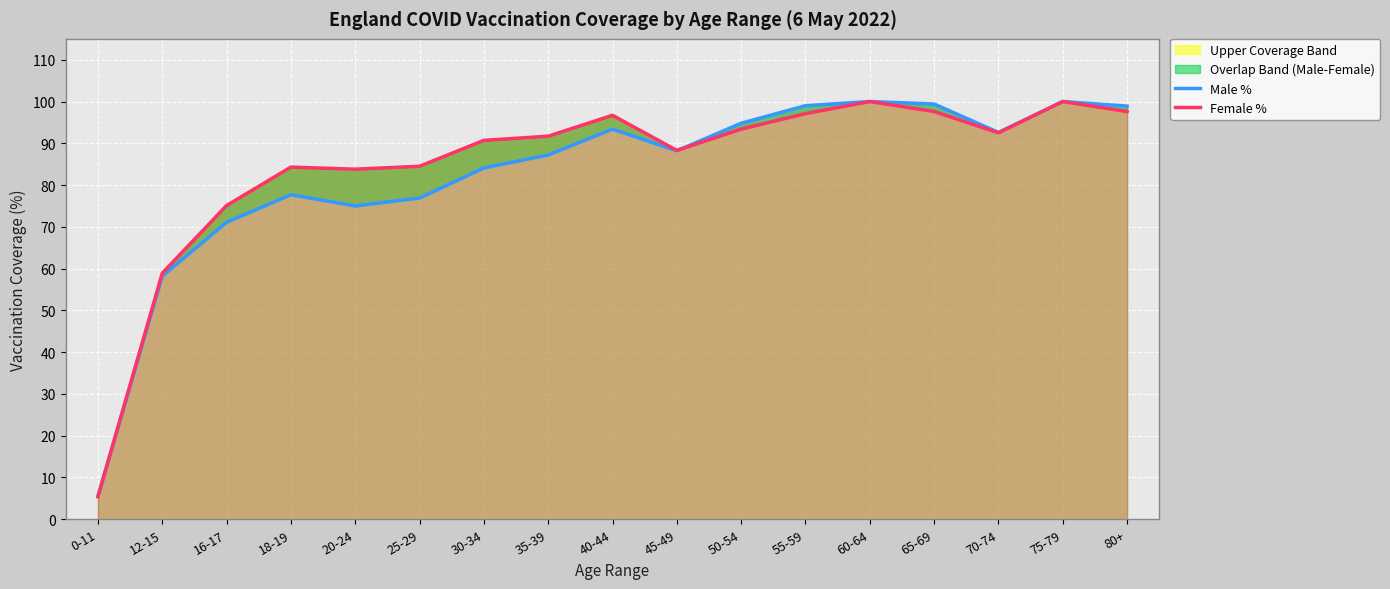

What is the label of the 12th point from the right?

25-29